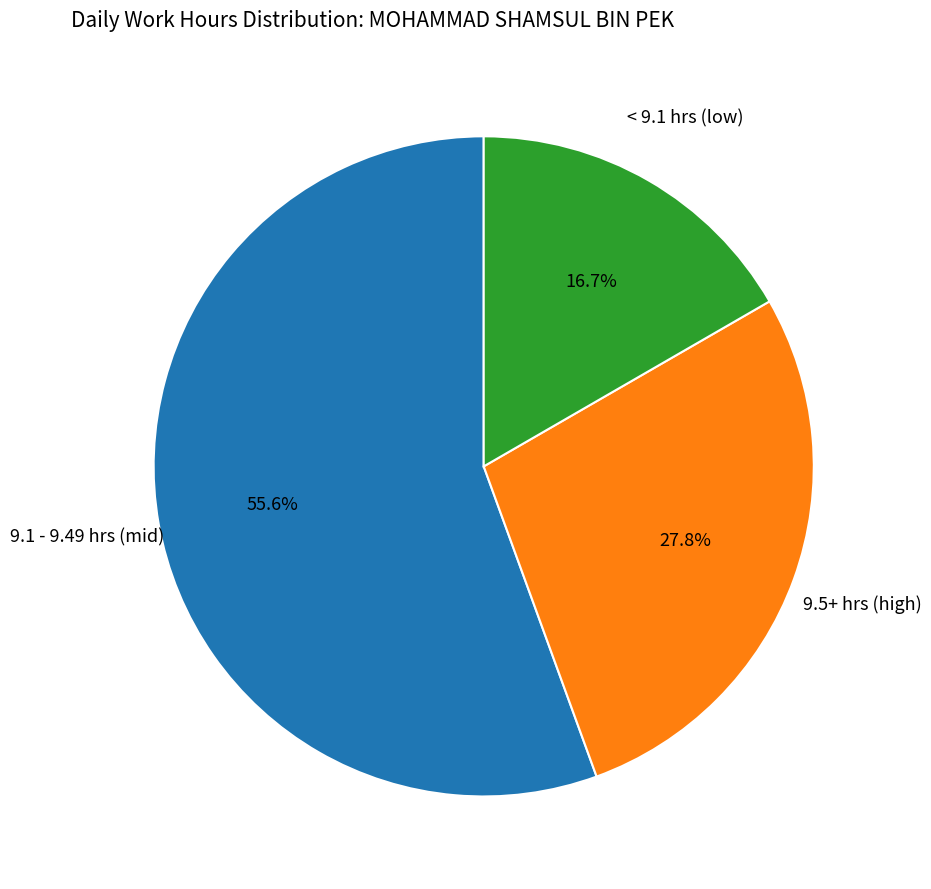

Count the number of slices in the pie.

3